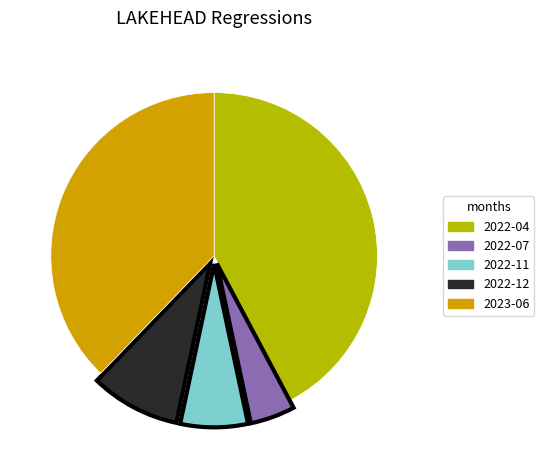

Rank the categories by value from lowest to highest.

2022-07, 2022-11, 2022-12, 2023-06, 2022-04